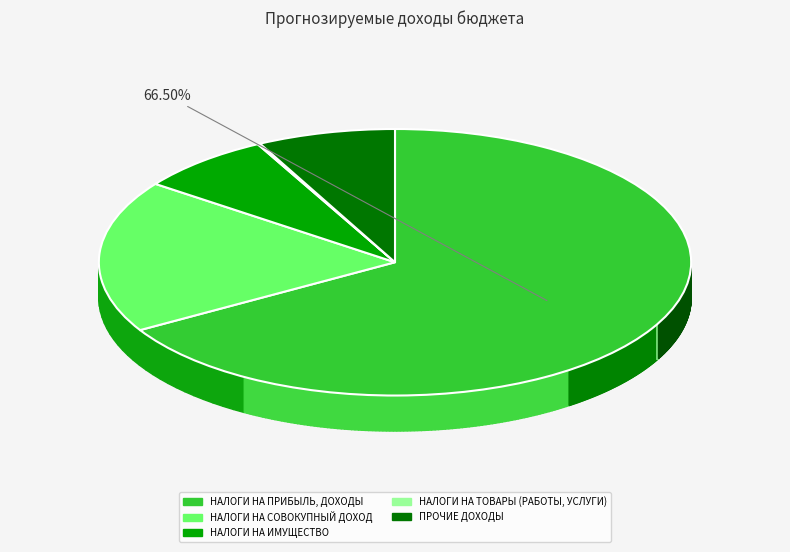

Count the number of slices in the pie.

5